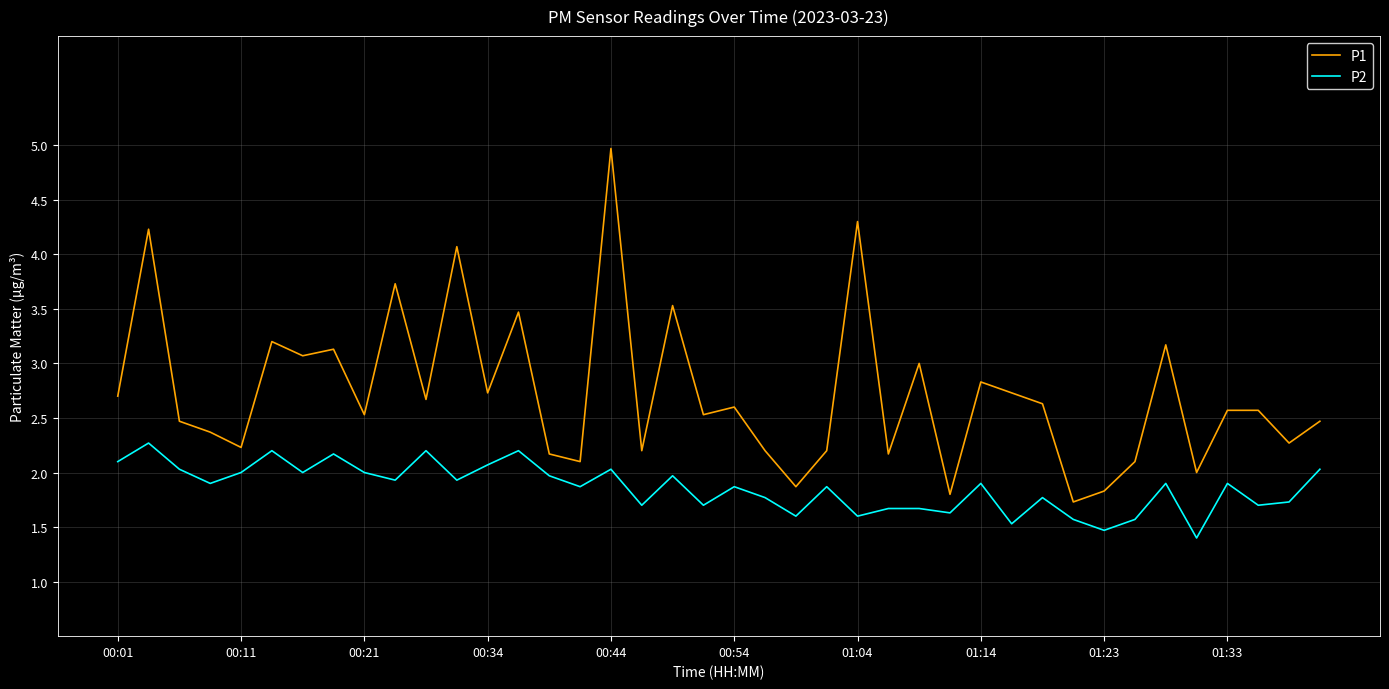

Is this an area chart (filled region under the line)?

No